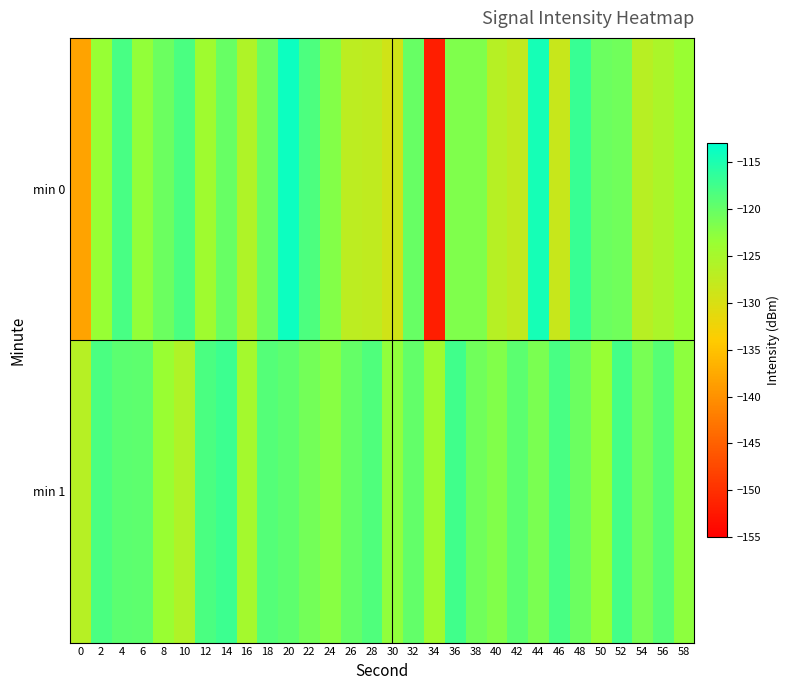

How many distinct data groups are displayed?

2